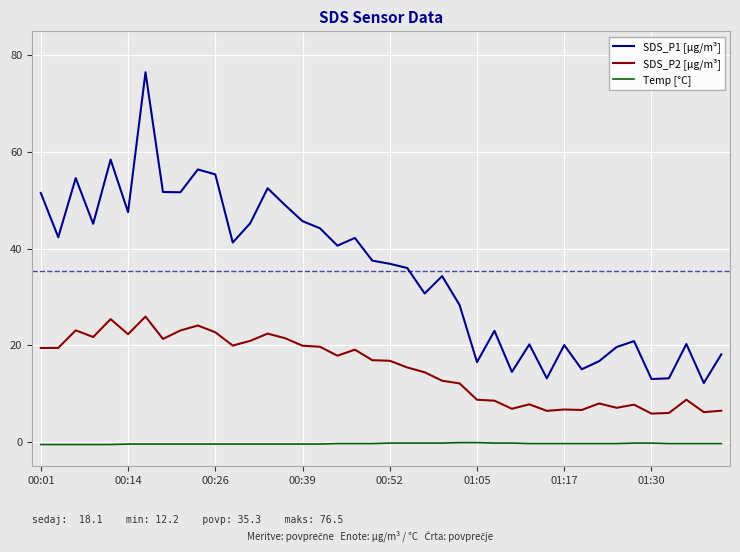

How many lines are shown in the chart?

3